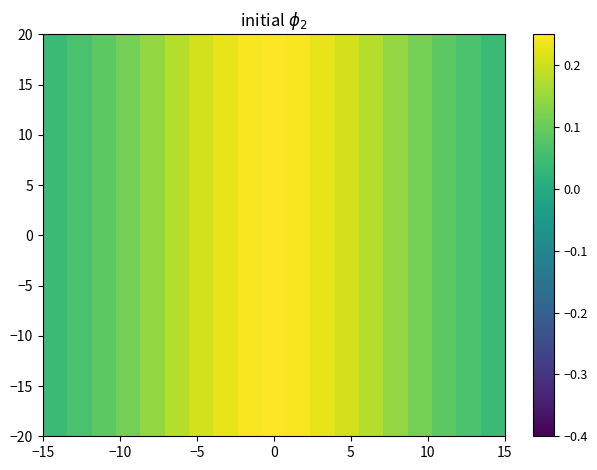

How many data points does each series have?

19